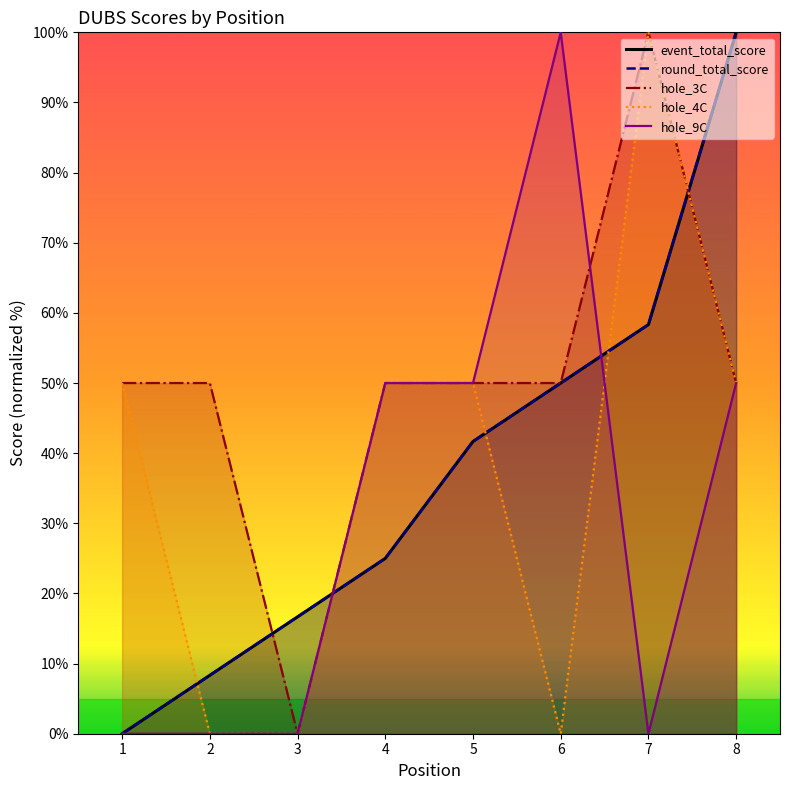

Where is the first local minimum for hole_4C?

6